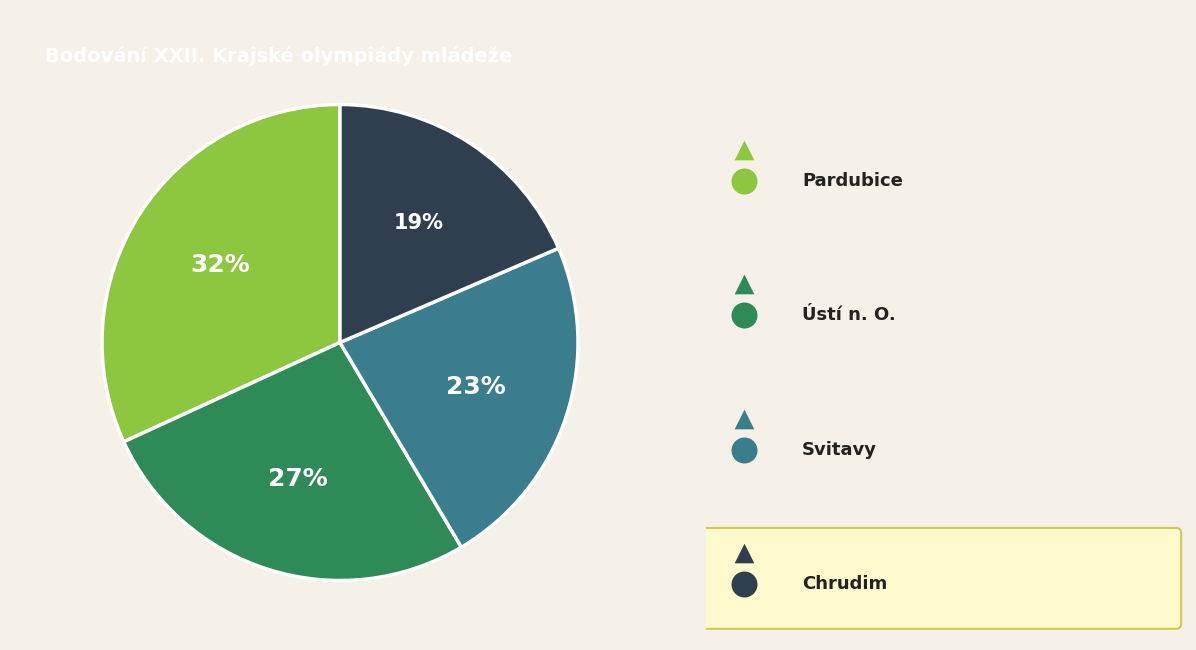

Do Chrudim and Svitavy together represent more than half of the pie?

No